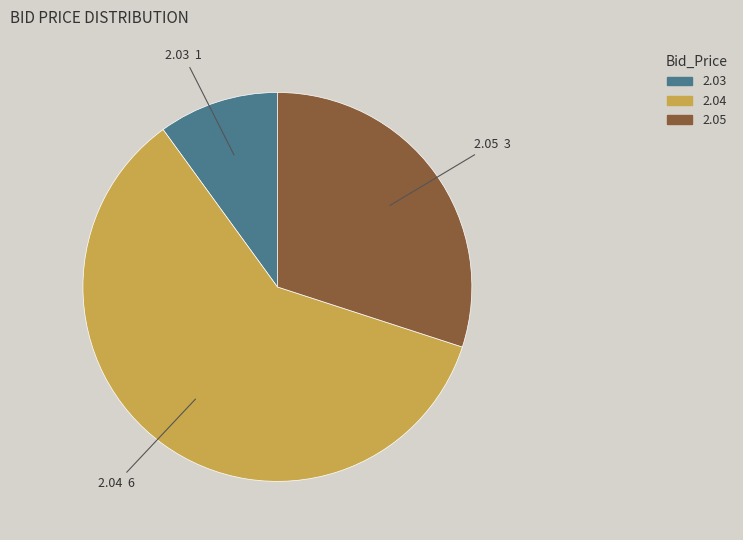

Count the number of slices in the pie.

3